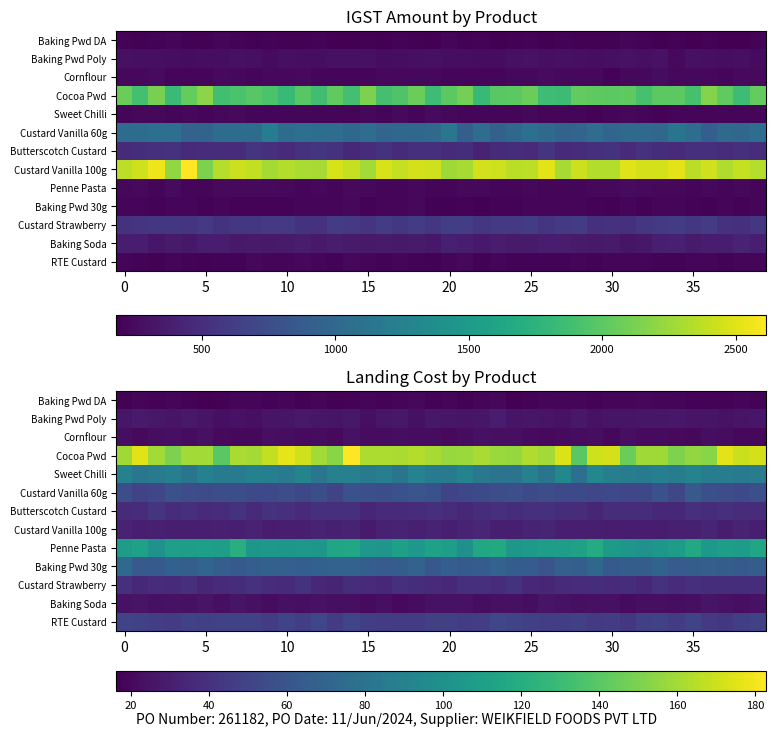

Count the number of categories in the chart.

40